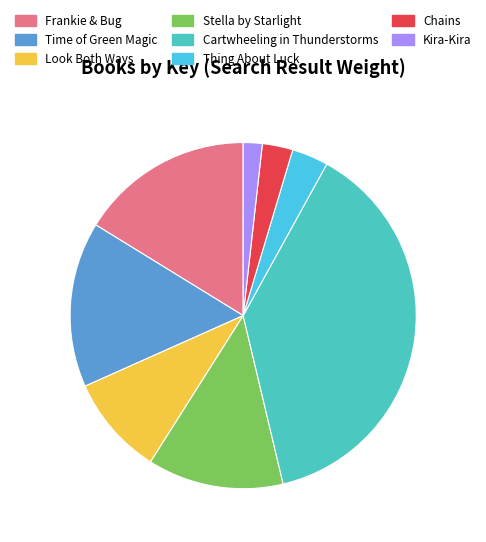

Is Frankie & Bug the majority of the pie?

No